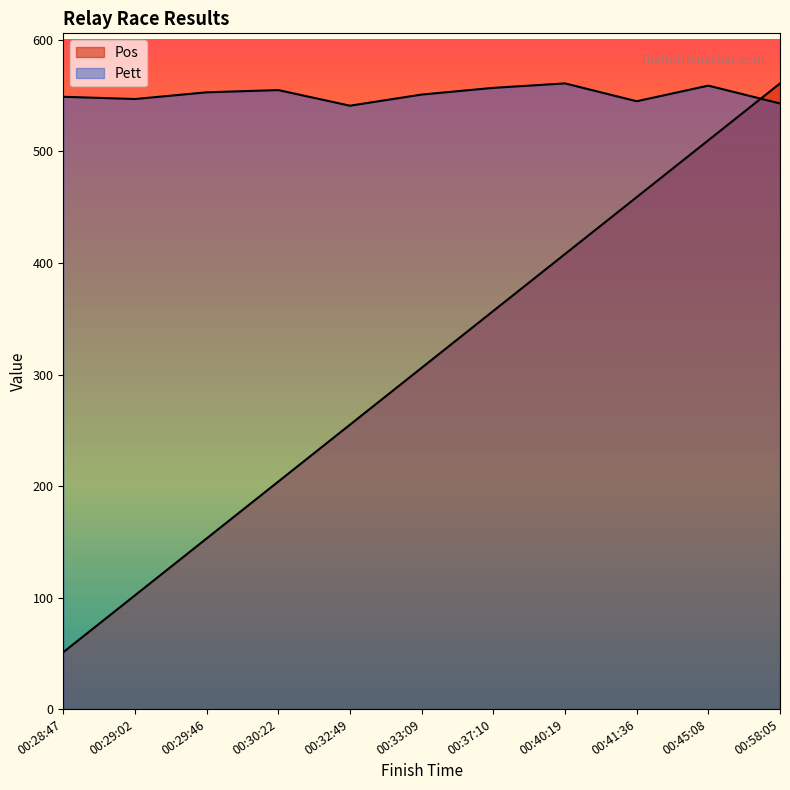

After their last crossing, which series has the higher values: Pos or Pett?

Pos